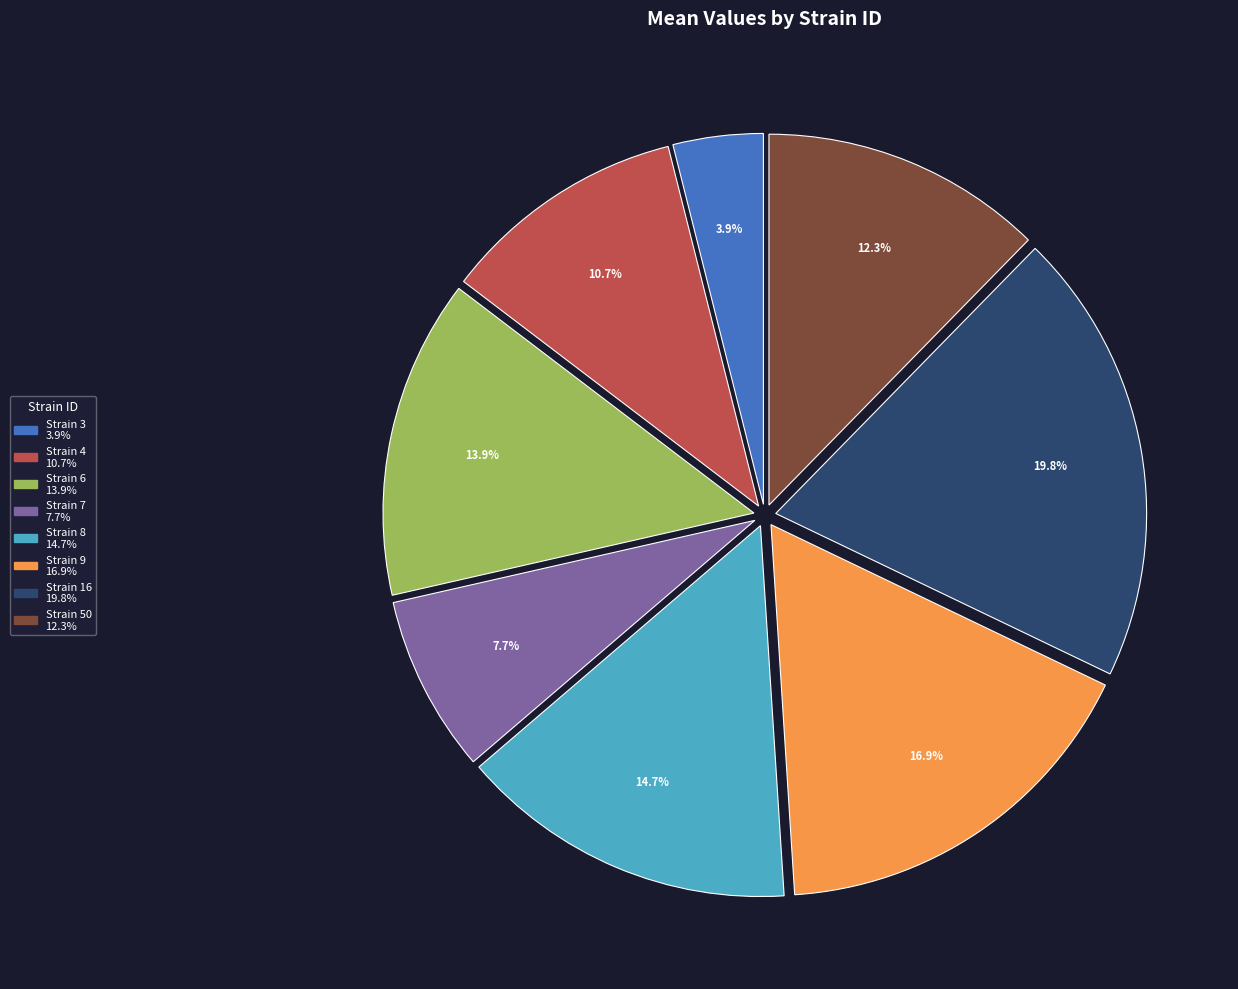

Does any single category account for the majority?

No